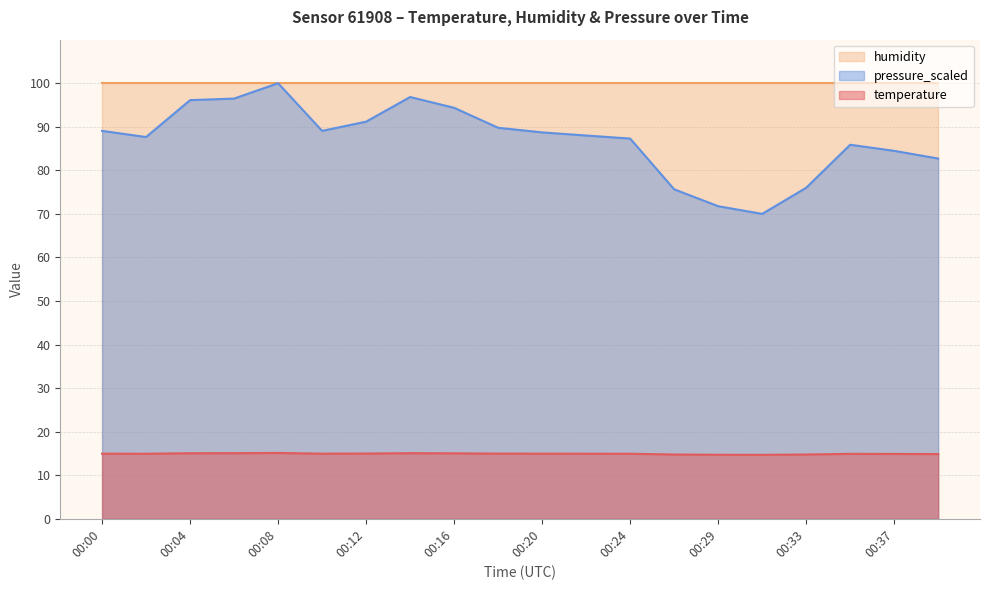

Rank the series by their average value, from highest to lowest.

humidity, pressure_scaled, temperature